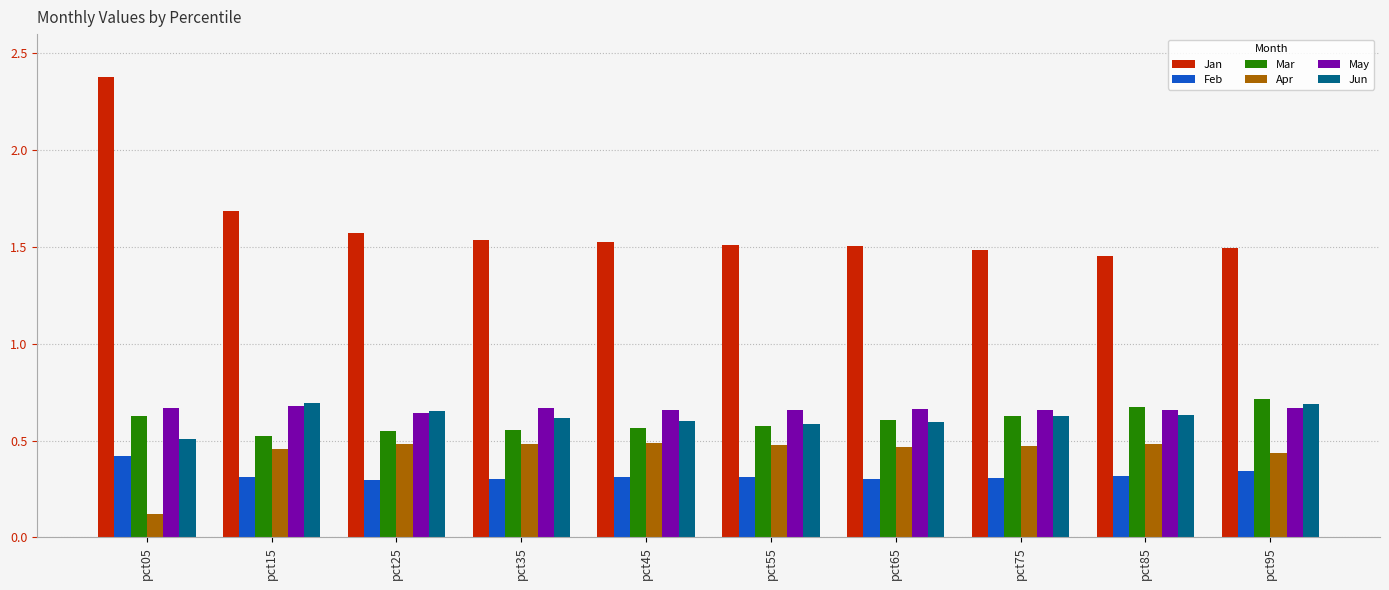

True or false: Feb has a value of 0.3 at pct95.

True